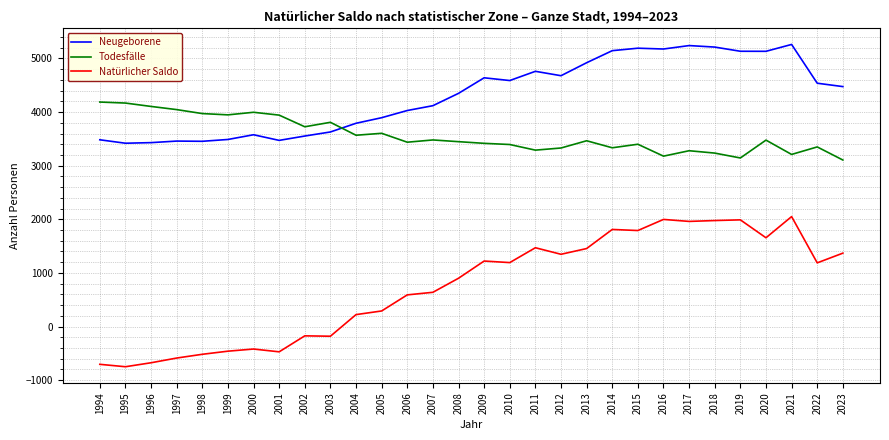

Is it true that Todesfälle equals 5109 at 2010?

False